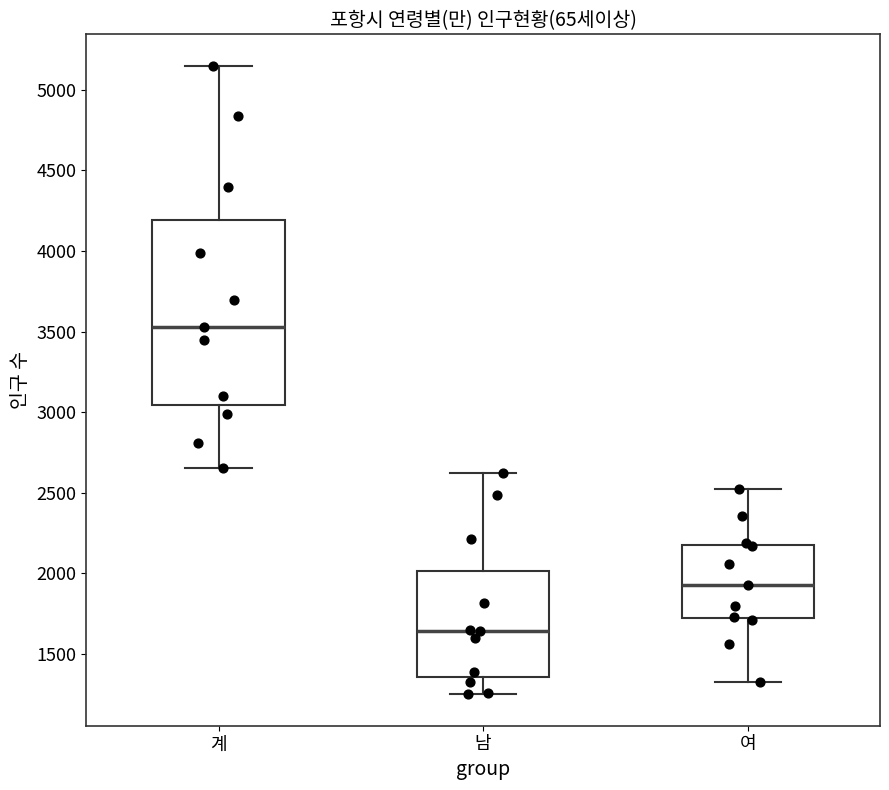

Where does the upper whisker of the box for 계 end on the y-axis? The values are not printed on the chart, so give them approximately, as read against the axis.

5150